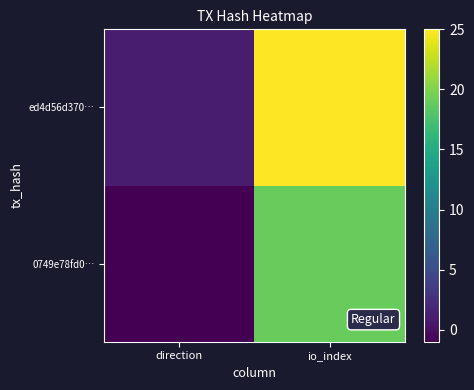

Which category has the highest value across all series?

io_index